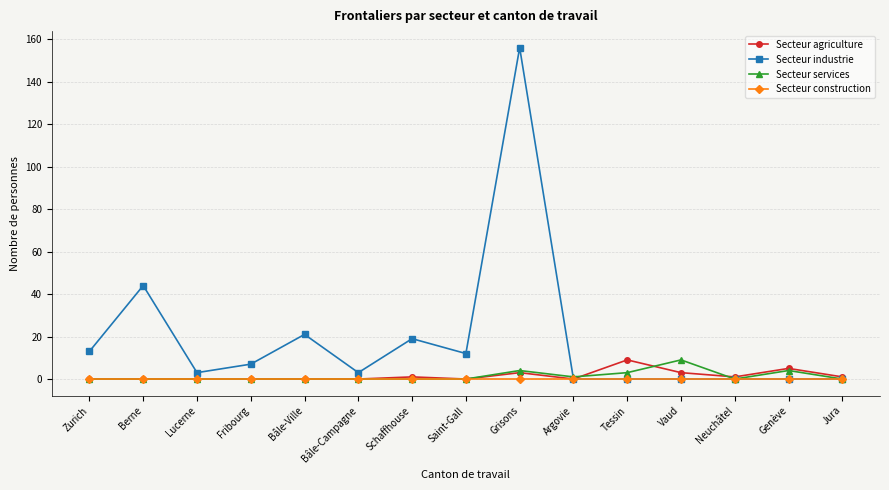

The value of Secteur construction at Genève is 0. True or false?

True